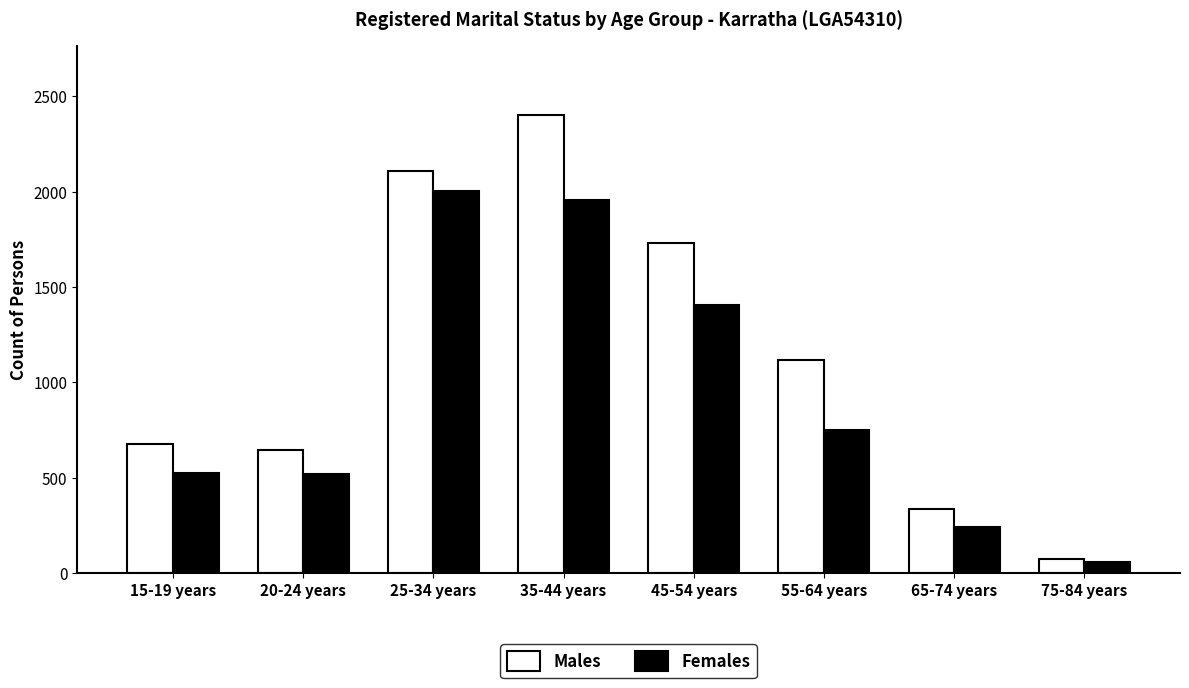

Which series has the widest spread of values?

Males